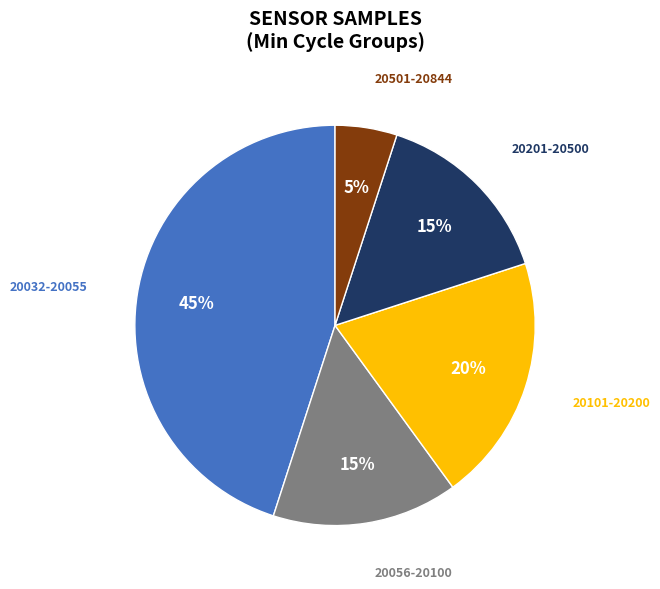

Is there a majority slice in this chart?

No